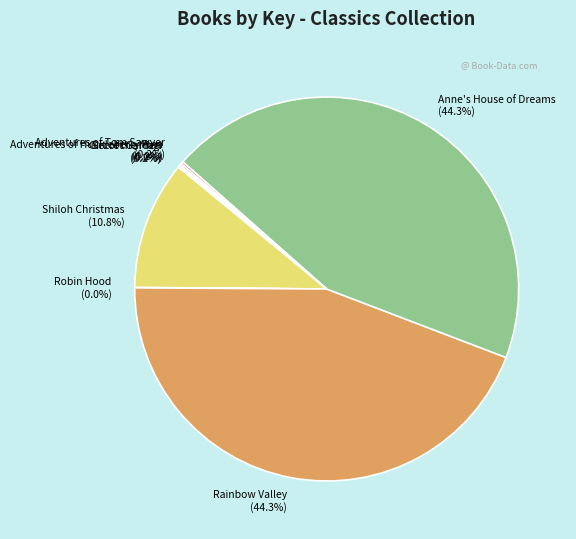

Combined, what portion of the pie is Rainbow Valley and Shiloh Christmas?

55.1%